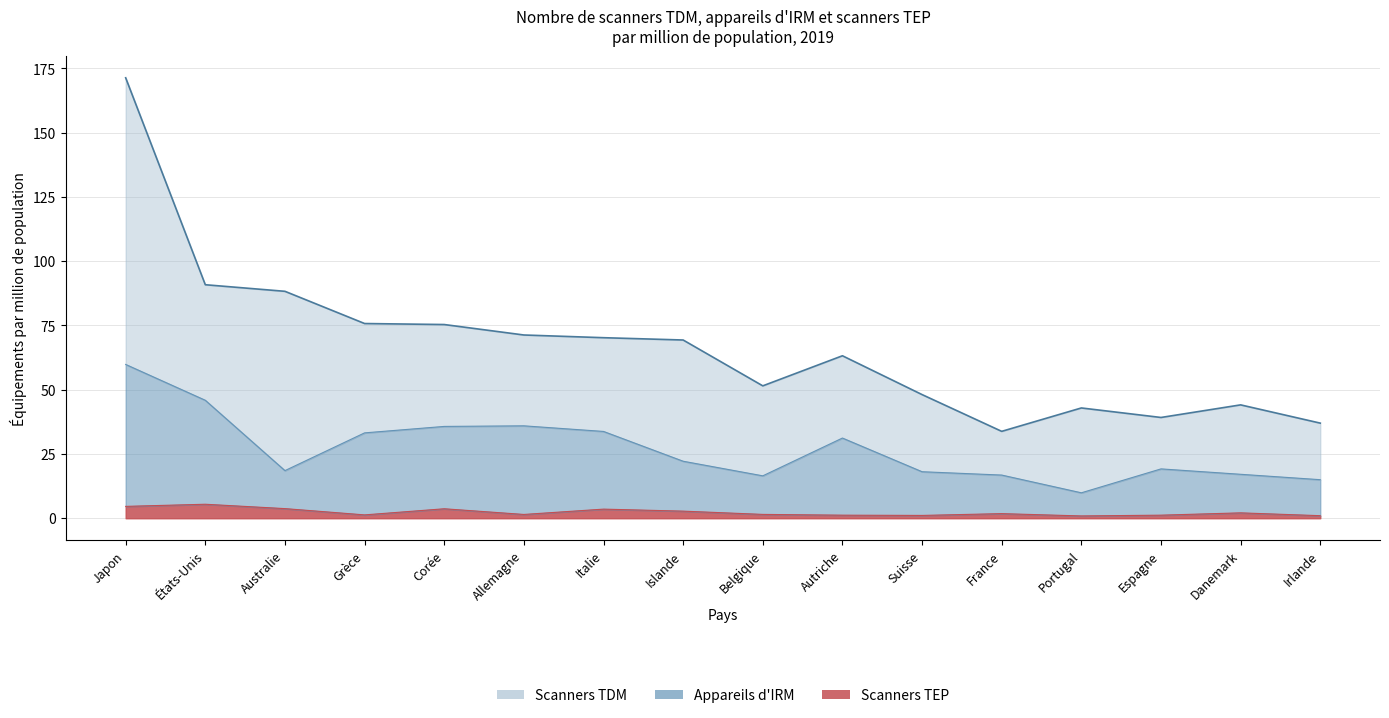

At which category is the sum across all series the highest?

Japon